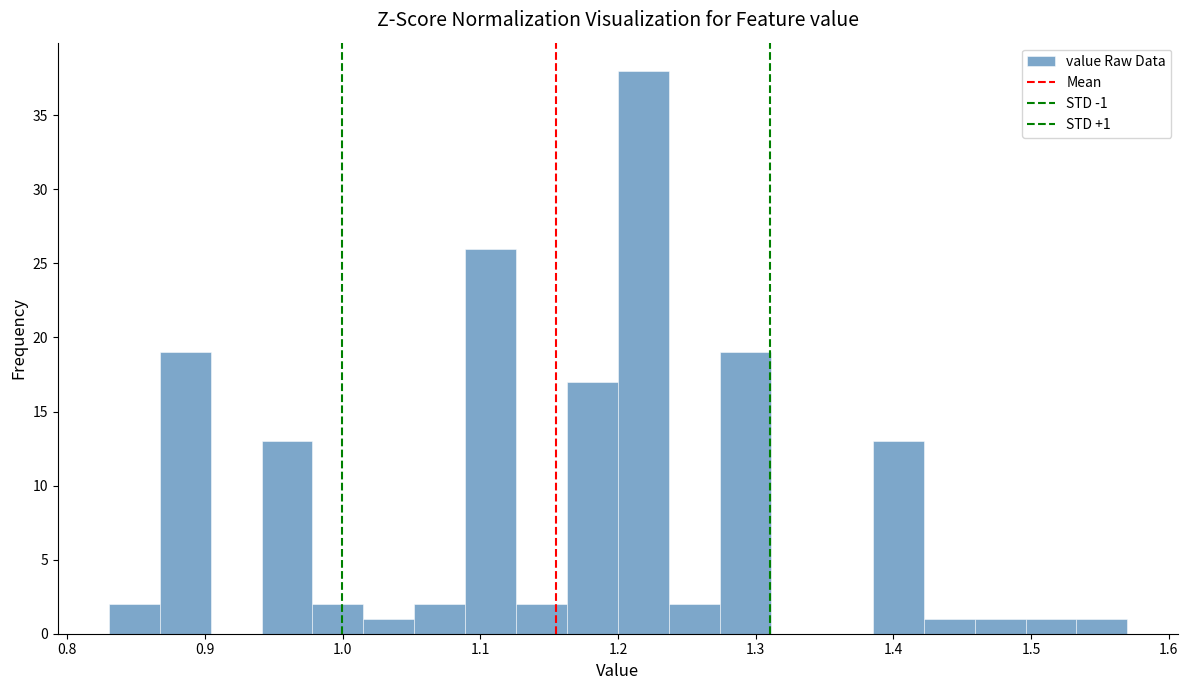

Around what value on the x-axis is the tallest bar? Give the approximate position of its centre, as read against the axis.

1.22